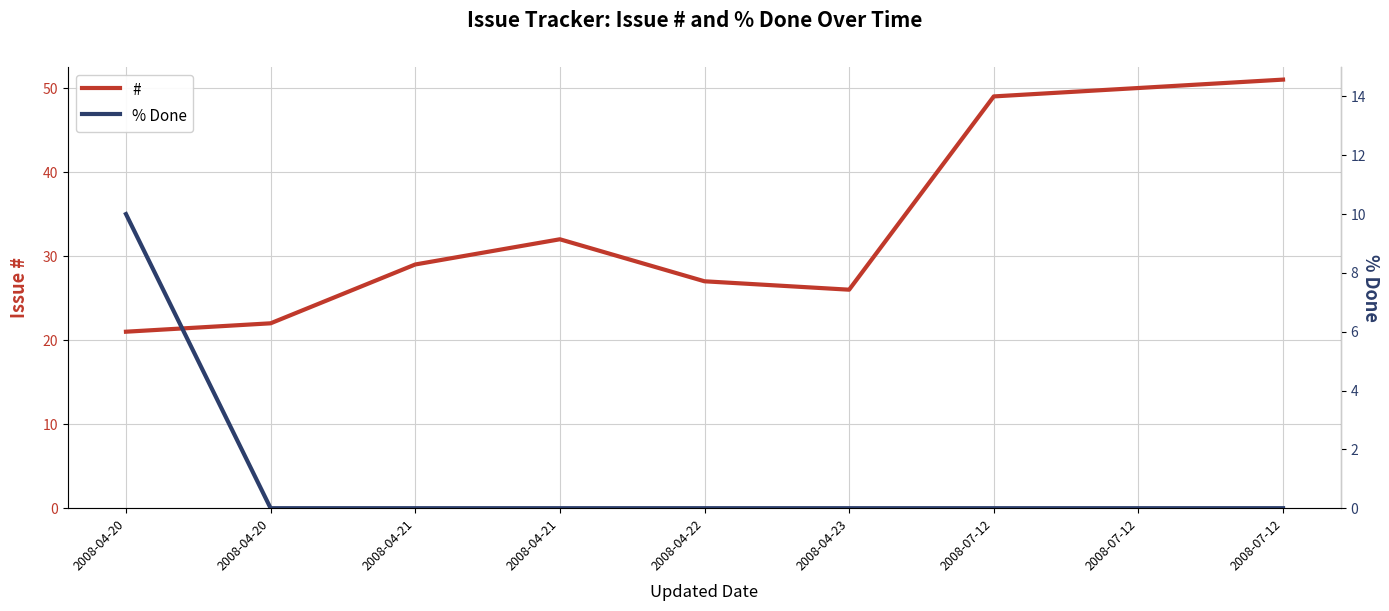

Which category has the highest value in the % Done series?

2008-04-20